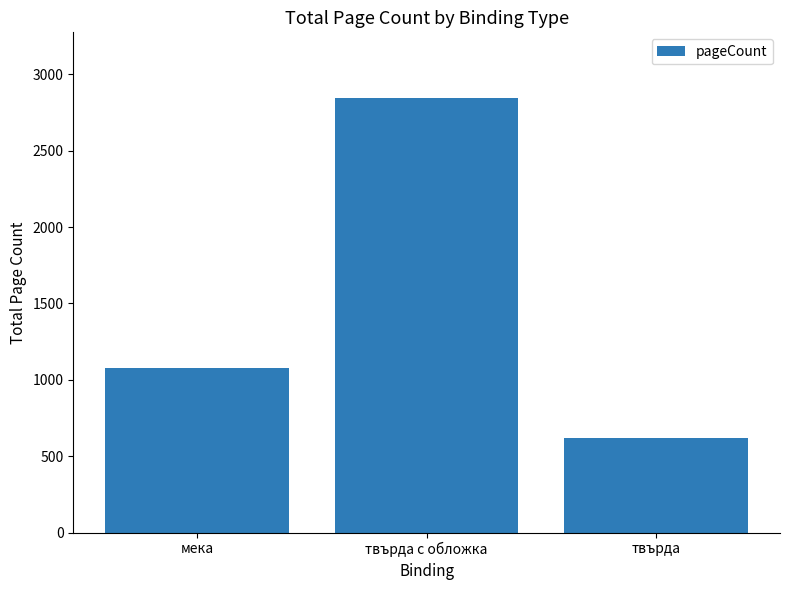

What is the change in value from мека to твърда?

-464